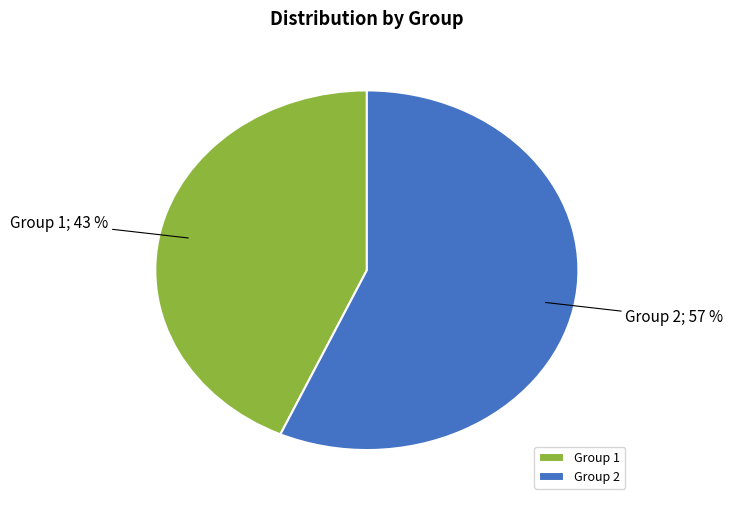

What is the largest slice in the pie chart?

Group 2